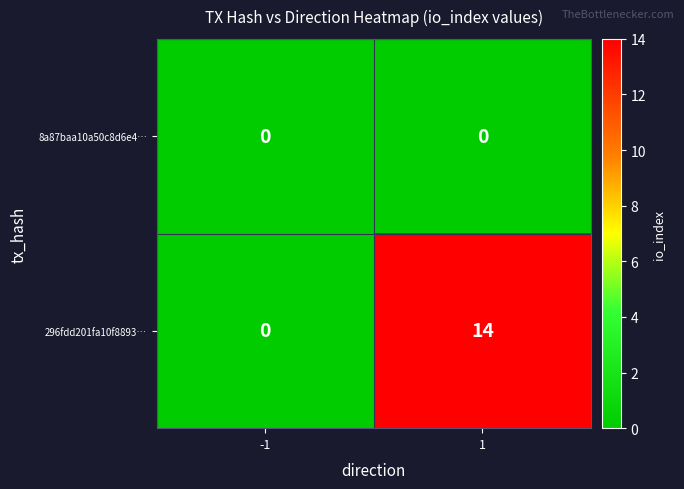

Is it true that 8a87baa10a50c8d6e4… equals 0 at 1?

True